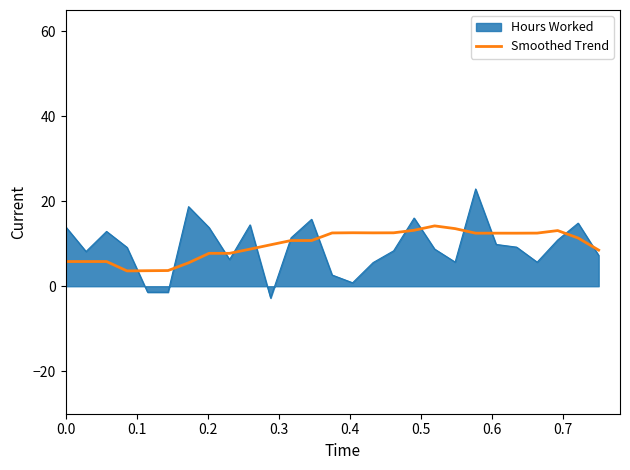

How many categories are shown in the chart?

27